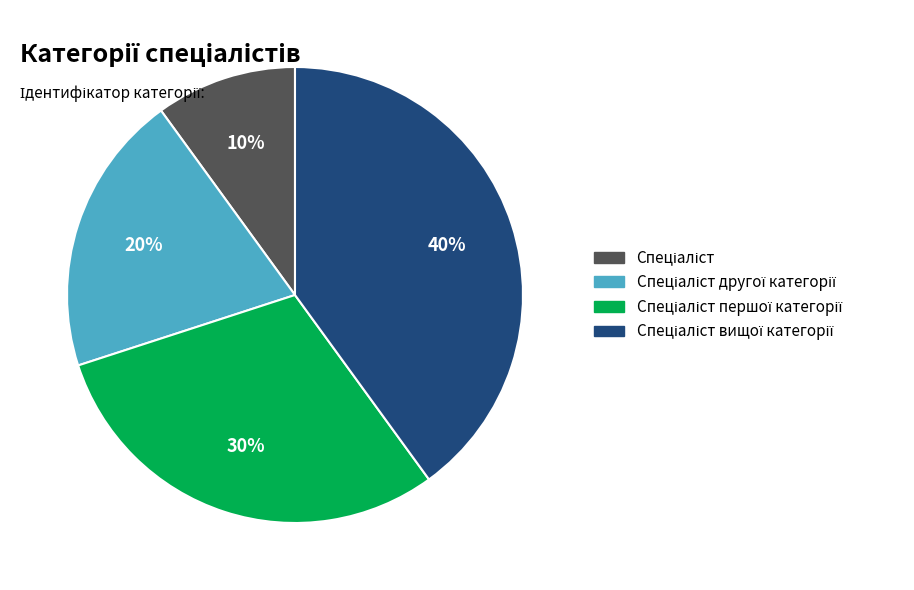

How many segments does this pie chart have?

4